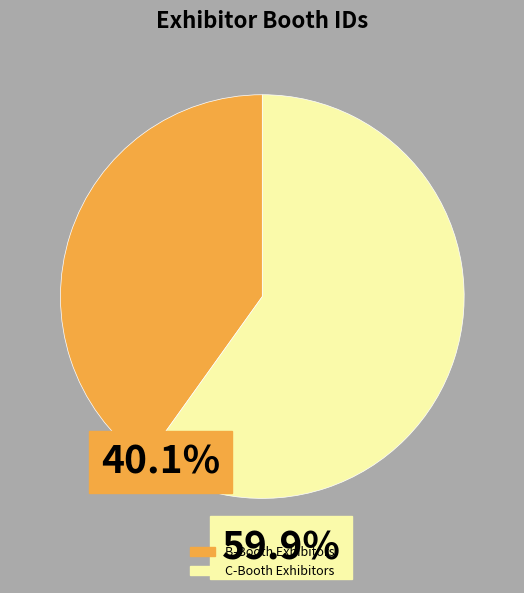

Is there any slice that represents more than half of the pie?

Yes